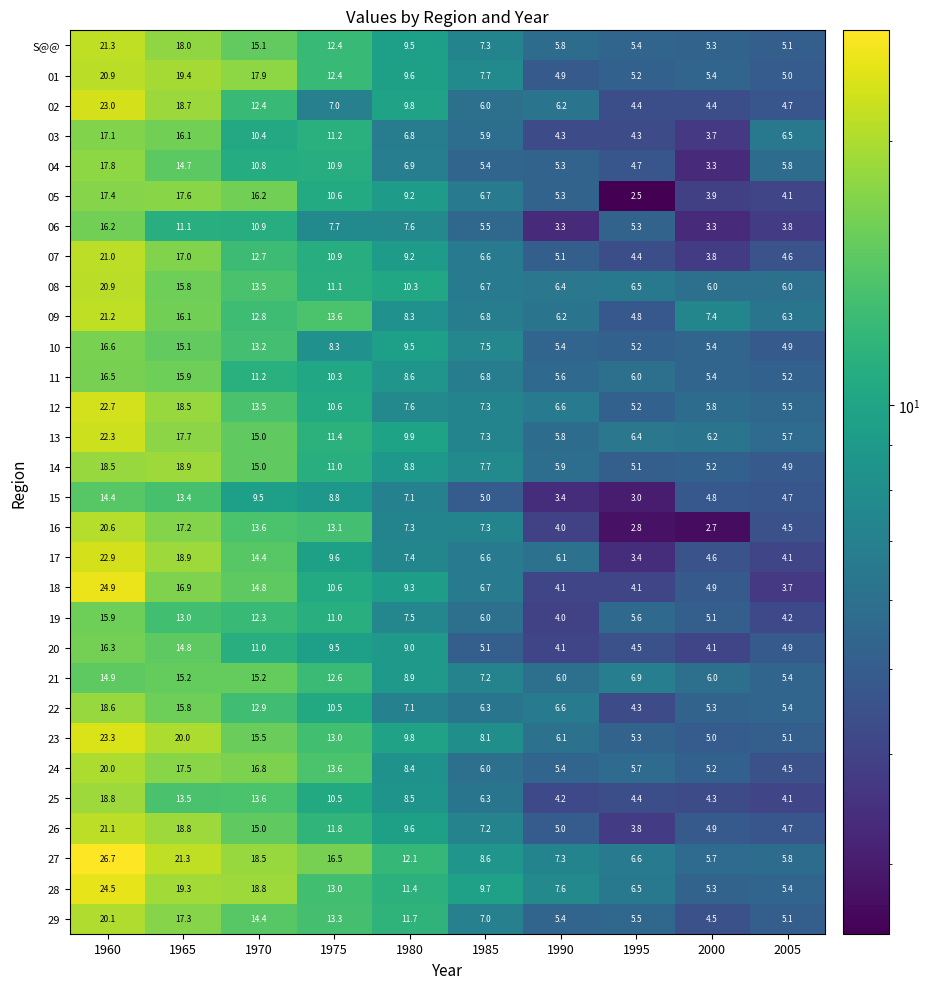

What is the sum of the 11 values at 1985 and 2000?

12.2